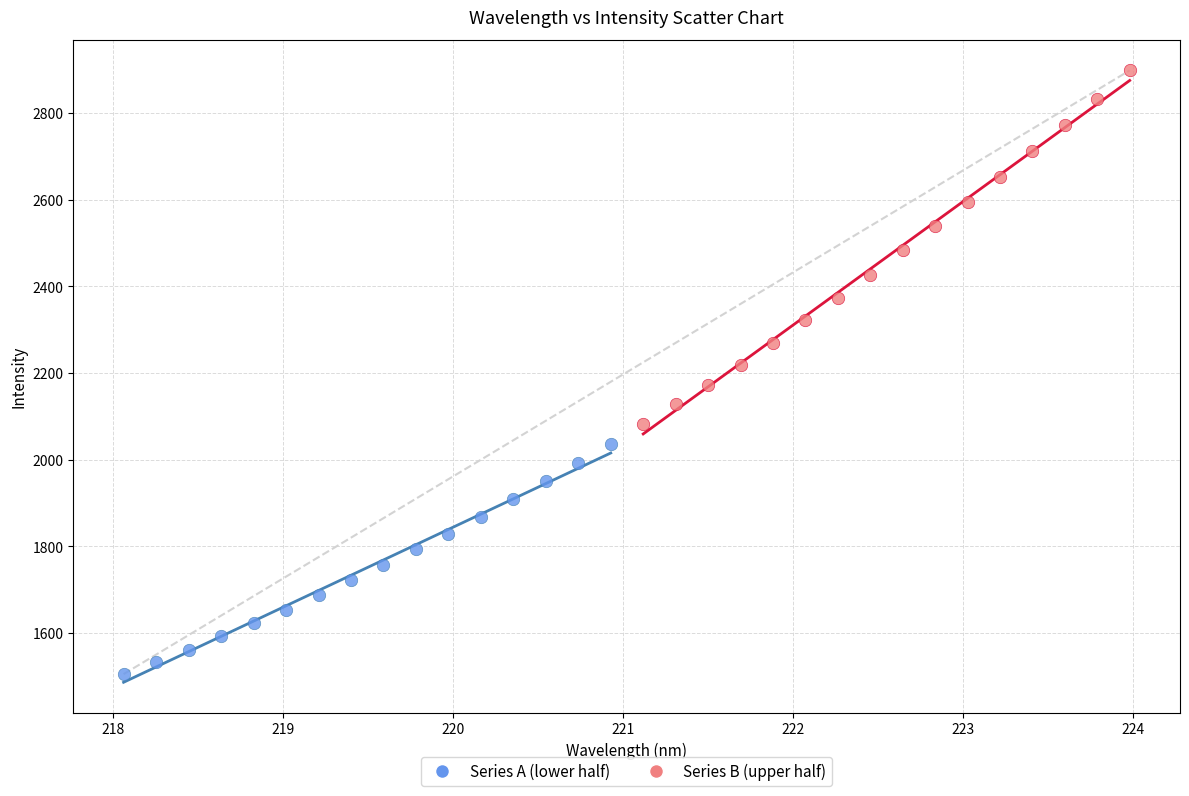

Which series contains the highest Y value?

Series B (upper half)